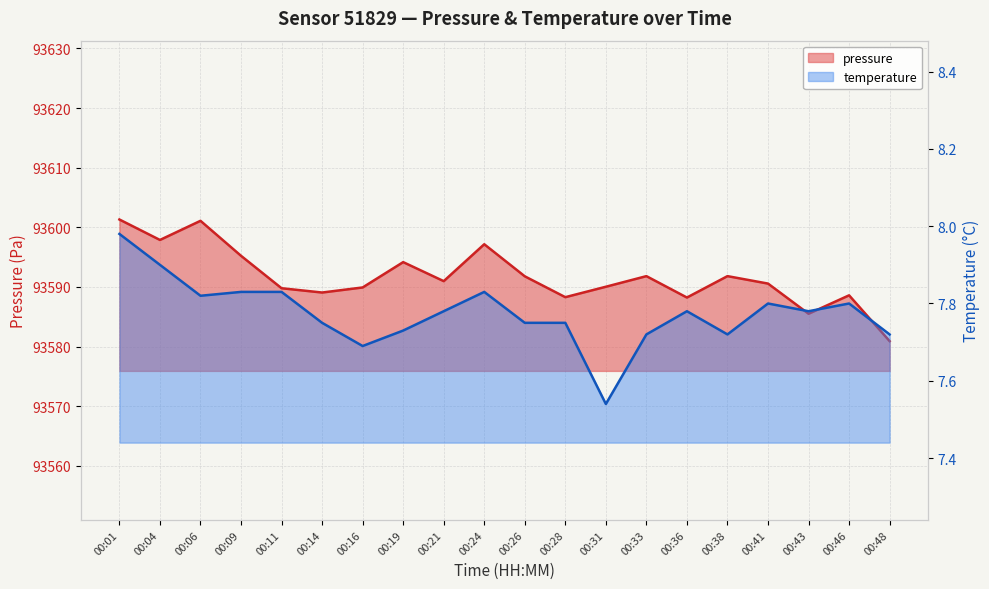

True or false: temperature and pressure intersect in this chart.

False